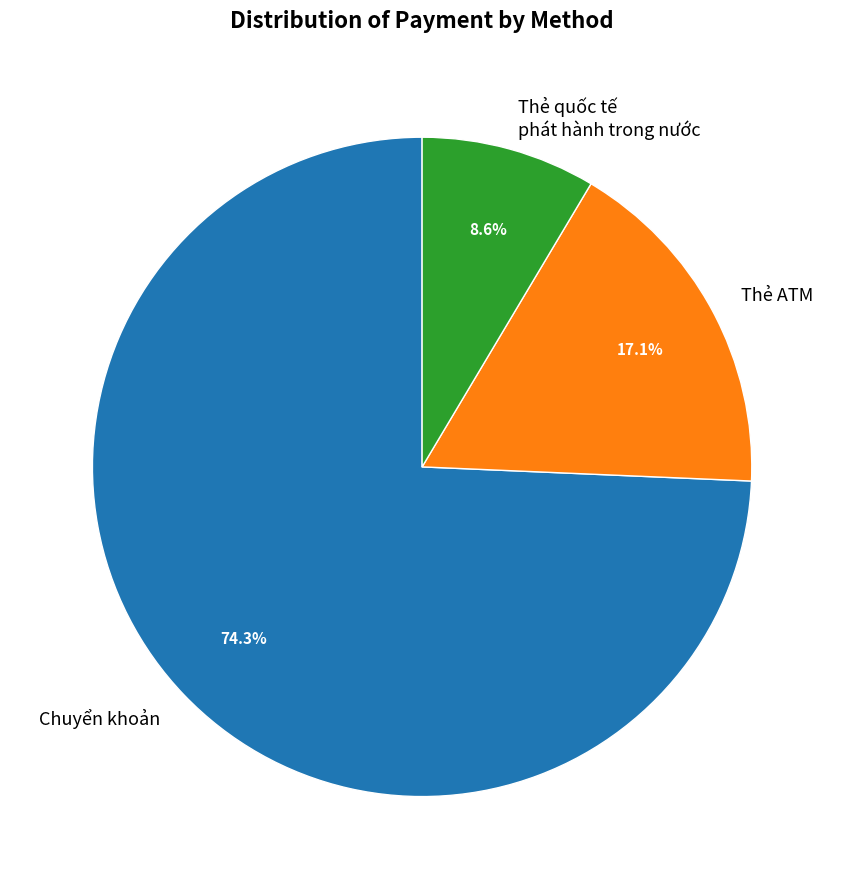

Which category has the biggest portion of the pie?

Chuyển khoản